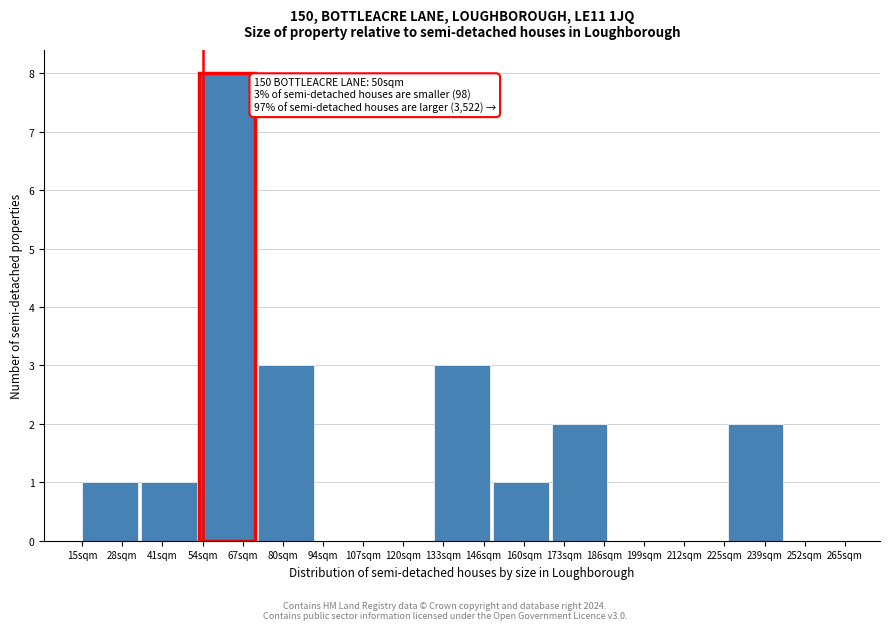

Reading right to left, extract all data points from this chart.

252sqm=0	239sqm=2	212sqm=0	199sqm=0	173sqm=2	160sqm=1	133sqm=3	120sqm=0	107sqm=0	80sqm=3	67sqm=8	41sqm=1	28sqm=1